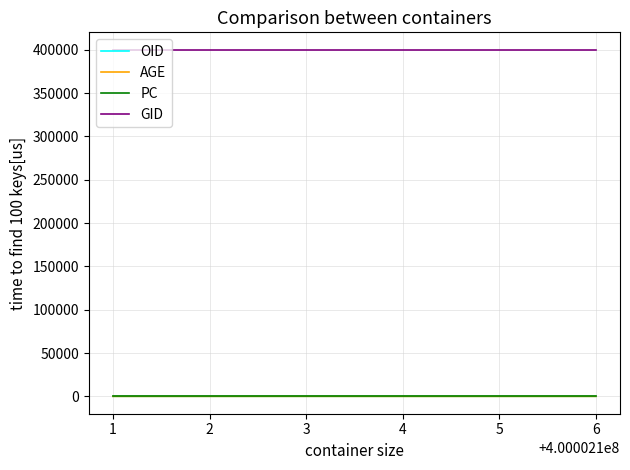

Which series has the largest range (max minus min)?

AGE